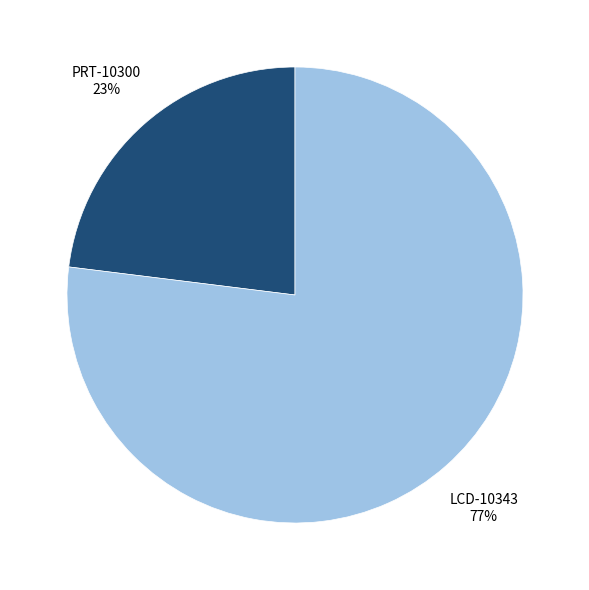

Count the number of slices in the pie.

2